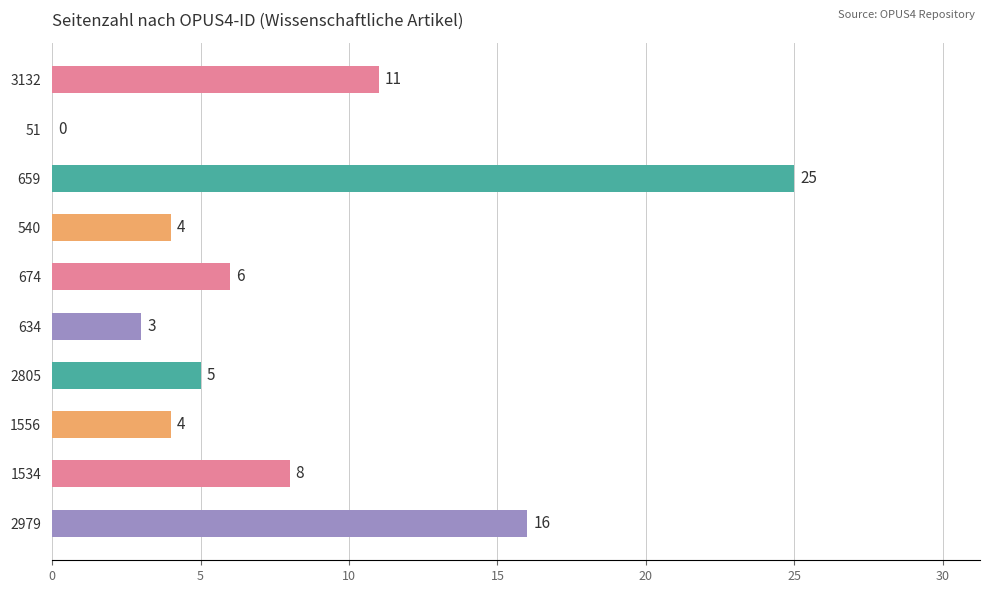

Reading bottom to top, transcribe all the data shown in this chart.

2979=16	1534=8	1556=4	2805=5	634=3	674=6	540=4	659=25	51=0	3132=11